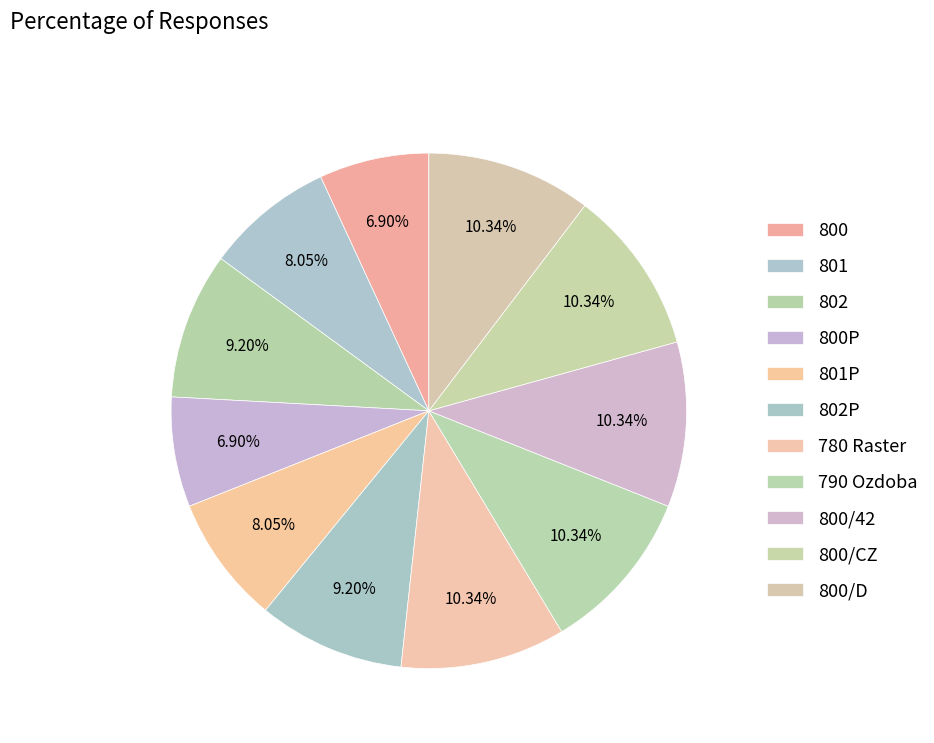

Count the number of slices in the pie.

11